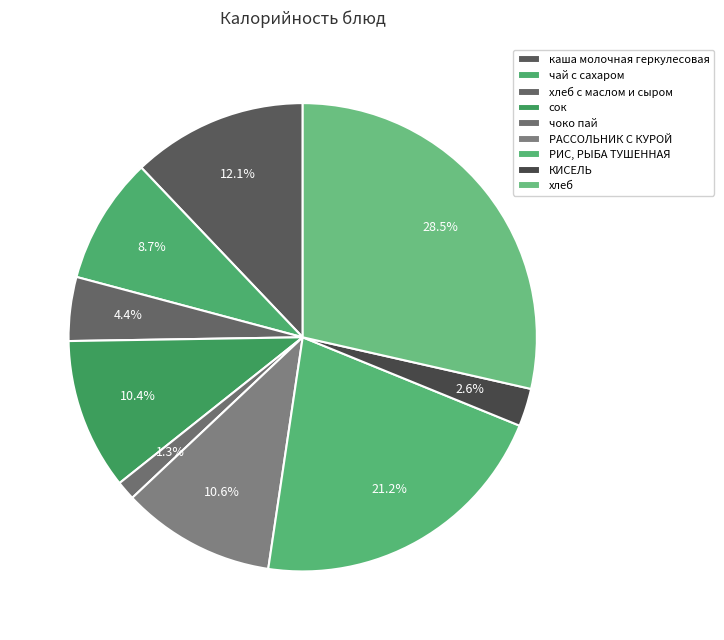

How many slices are in this pie chart?

9